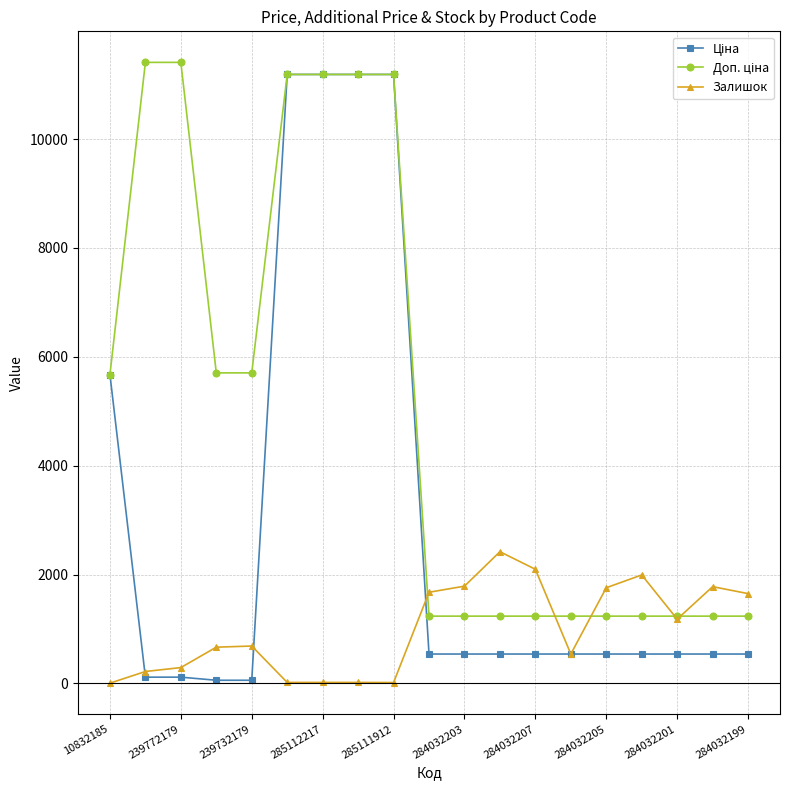

What is the highest value of the Залишок series?

2419.0